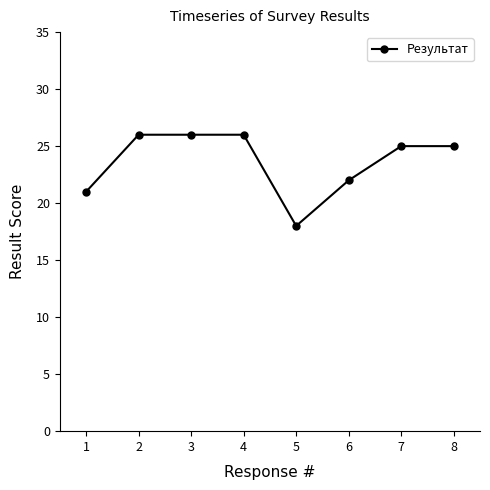

What is the value of the 4th point from the left?

26